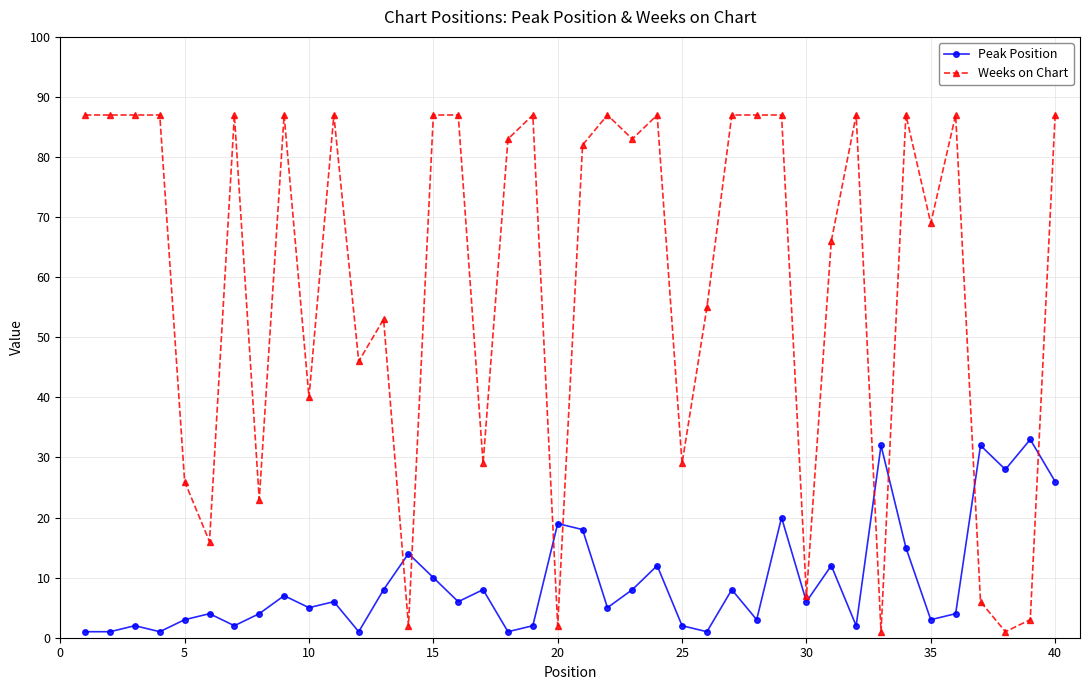

Reading left to right, what are all the values shown in this chart?

Peak Position: 1	1	2	1	3	4	2	4	7	5	6	1	8	14	10	6	8	1	2	19	18	5	8	12	2	1	8	3	20	6	12	2	32	15	3	4	32	28	33	26
Weeks on Chart: 87	87	87	87	26	16	87	23	87	40	87	46	53	2	87	87	29	83	87	2	82	87	83	87	29	55	87	87	87	7	66	87	1	87	69	87	6	1	3	87